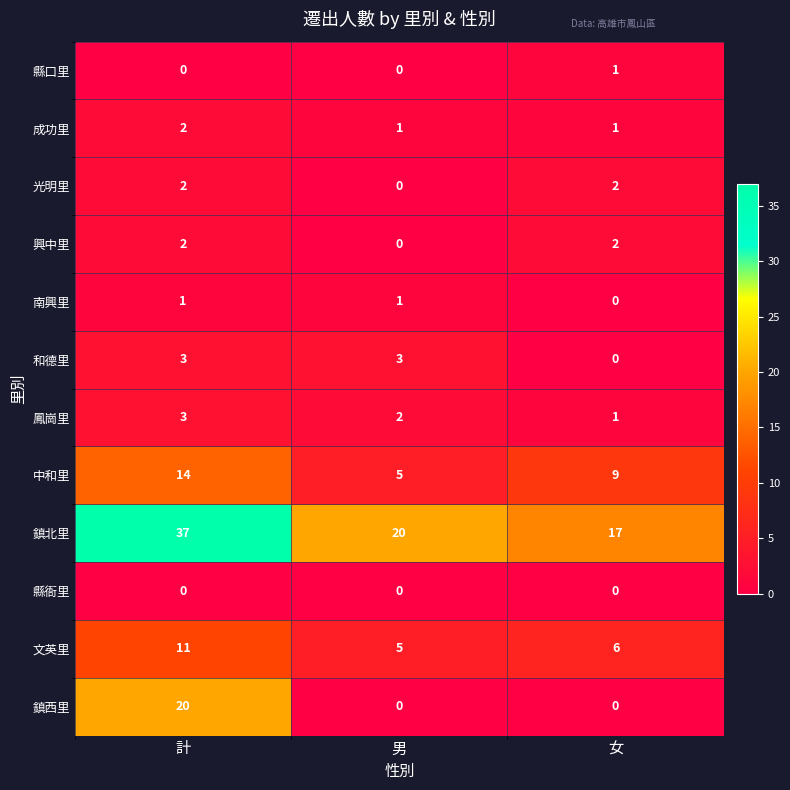

What is the spread (max minus min) of values at 女?

17